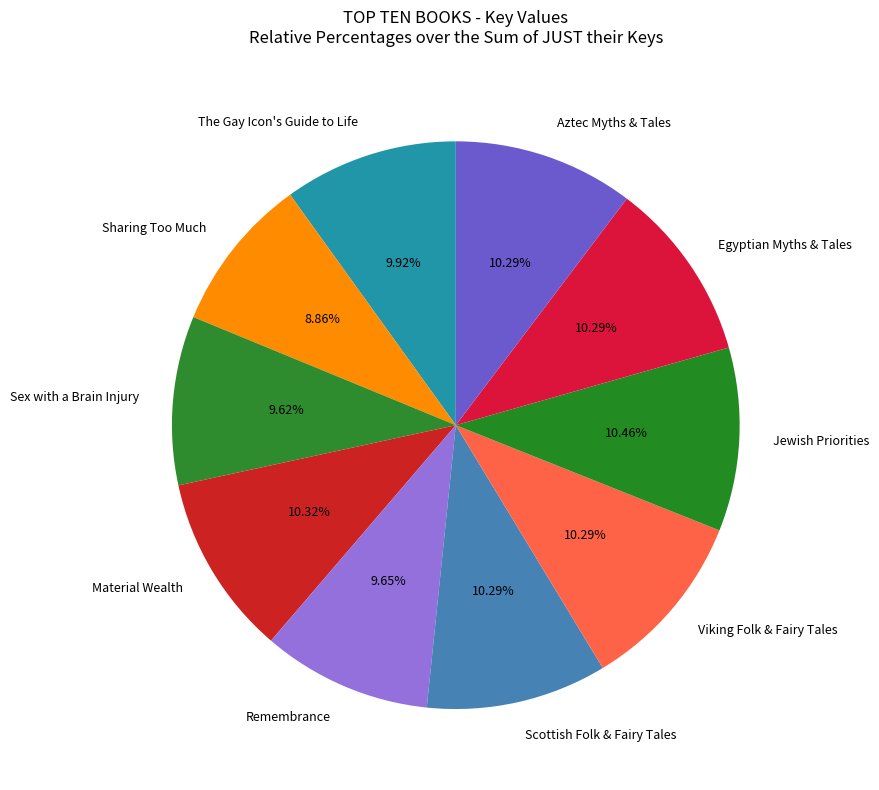

Does Egyptian Myths & Tales account for over 50% of the chart?

No